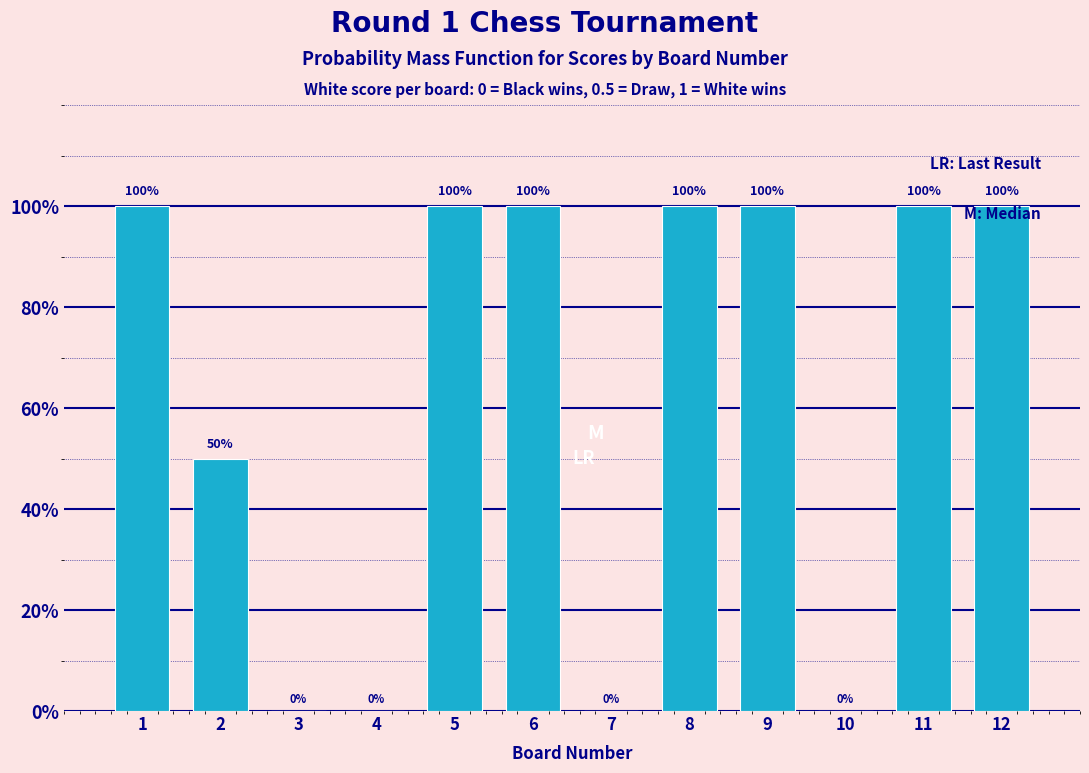

Reading left to right, list all the values displayed in this chart.

1=100	2=50	3=0	4=0	5=100	6=100	7=0	8=100	9=100	10=0	11=100	12=100